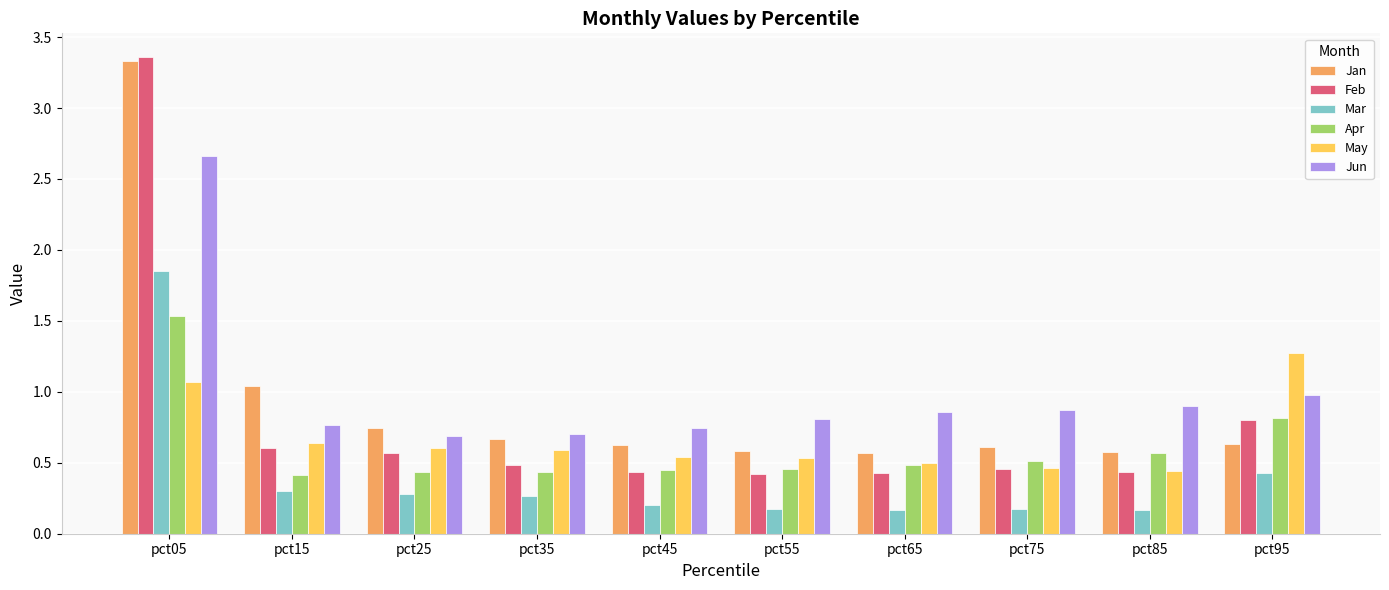

Which label corresponds to the largest value in the chart?

pct05